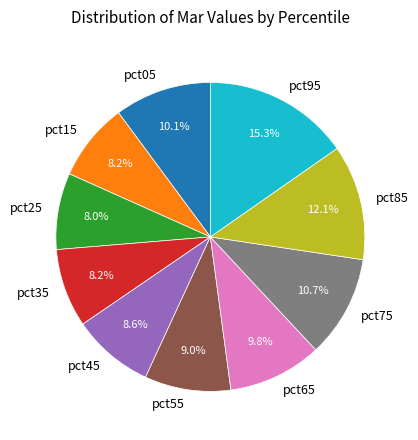

The pct95 slice represents 7% of the pie. True or false?

False